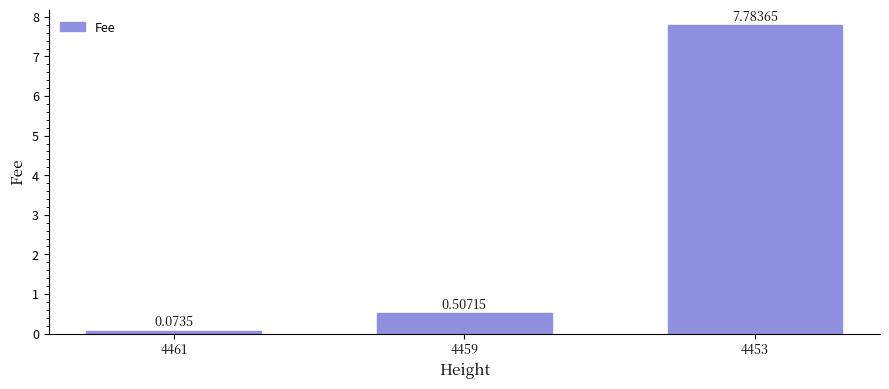

What is the sum of the values at 4459 and 4461?

0.6